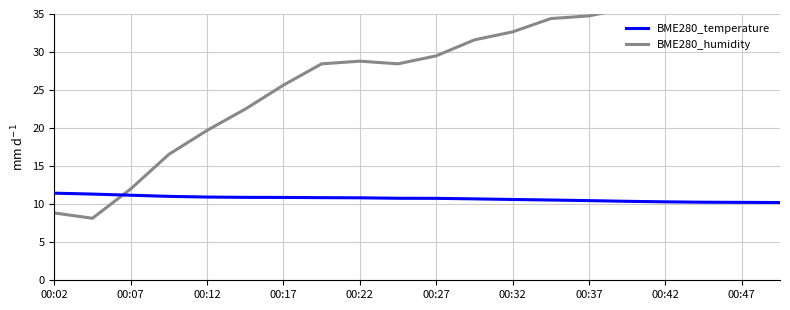

How many times do BME280_temperature and BME280_humidity cross each other?

1